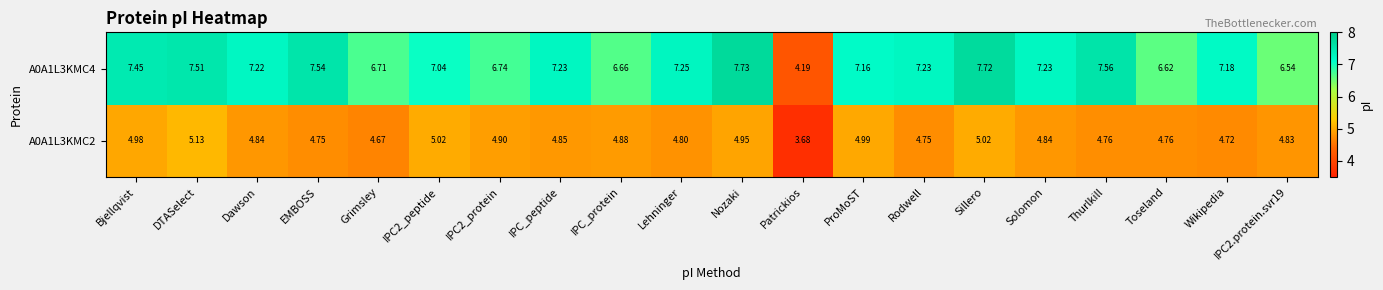

Is the value of A0A1L3KMC4 at Toseland greater than the value of A0A1L3KMC2 at Sillero?

Yes